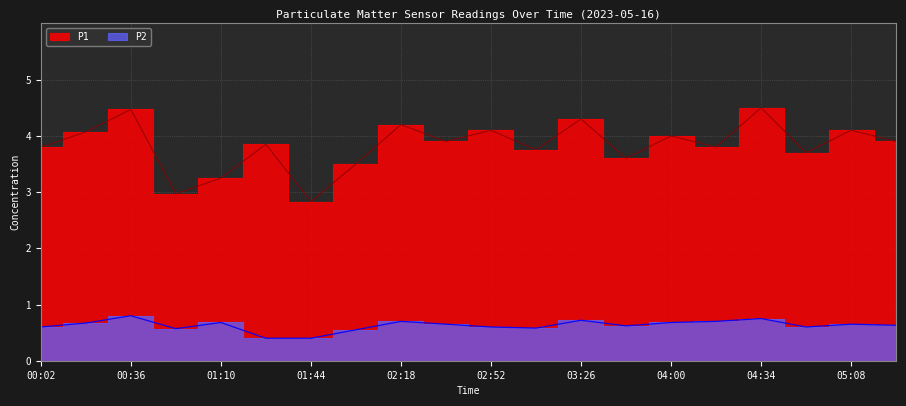

What is the greatest value displayed?

4.5